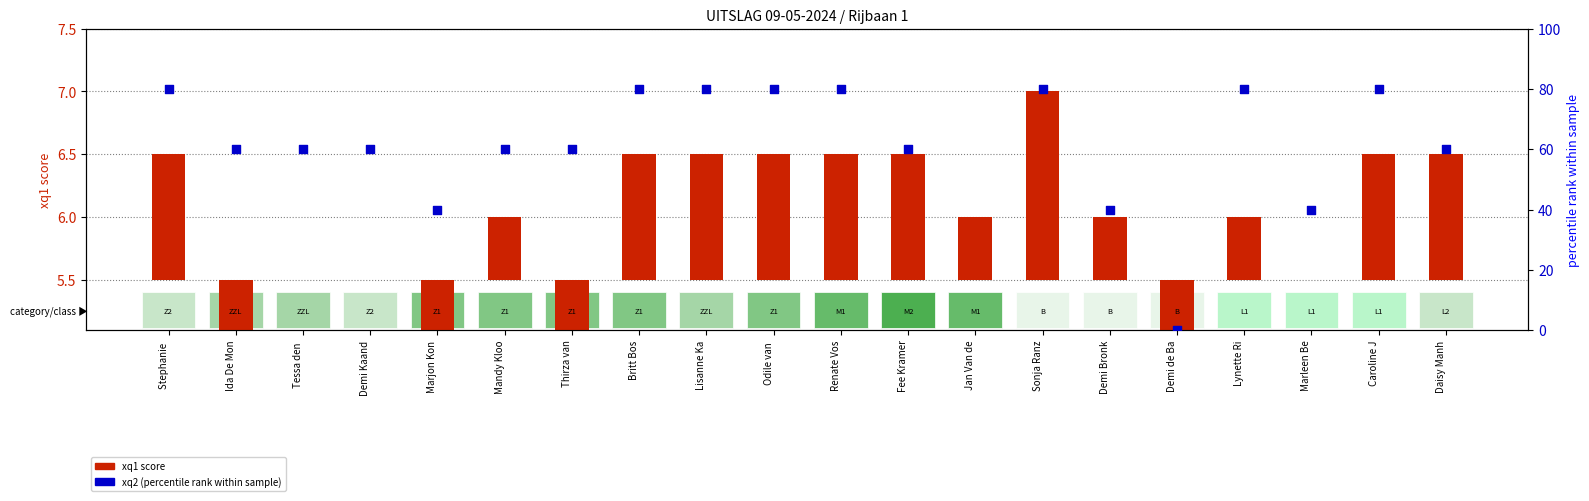

Which series contains the highest Y value?

xq2 (percentile rank)